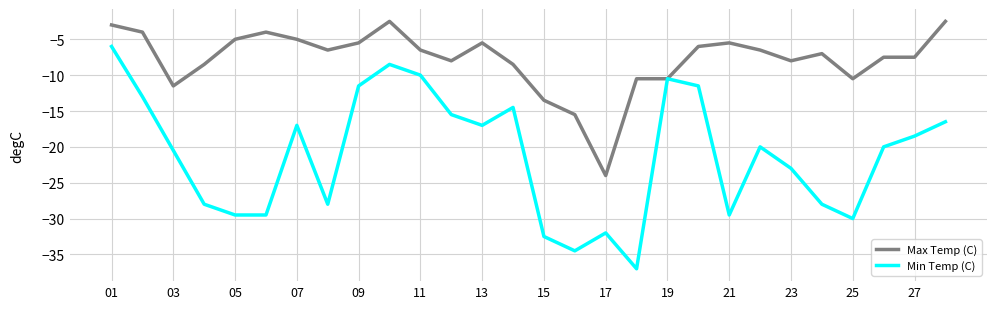

What is the difference between the maximum and minimum values in the Min Temp (C) series?

31.0